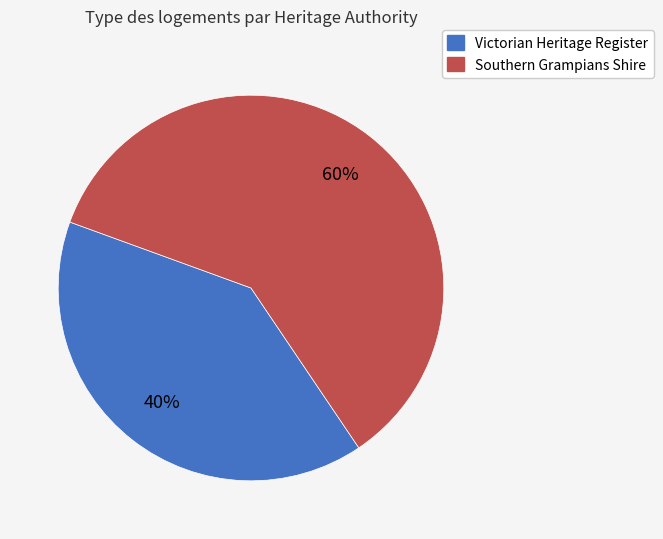

Does any single category account for the majority?

Yes